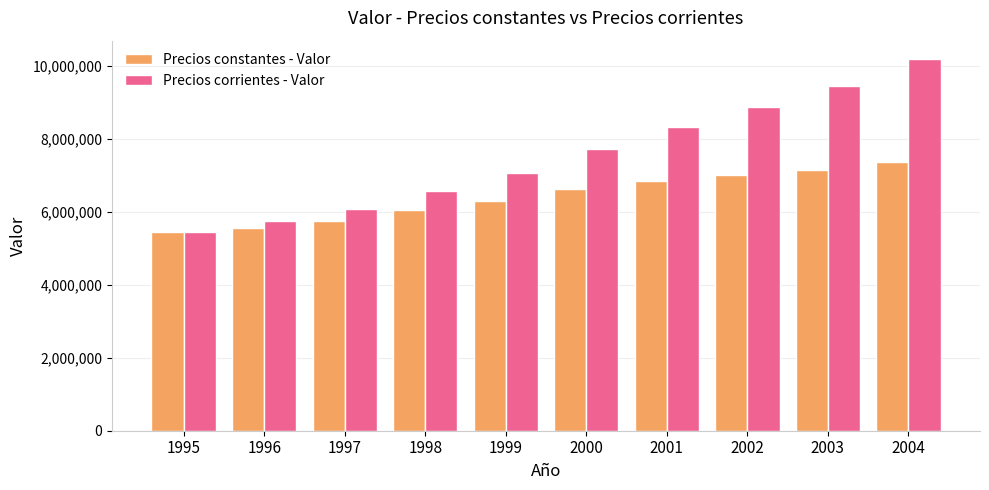

Rank the series by their average value, from highest to lowest.

Precios corrientes - Valor, Precios constantes - Valor